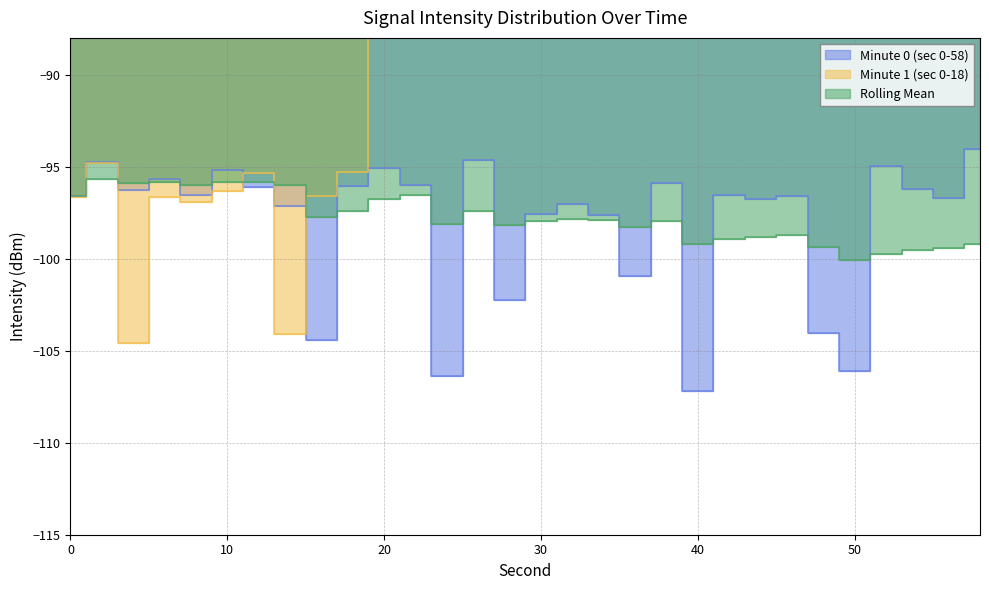

What is the value of the Rolling Mean point at the 4th from the left?

-95.8